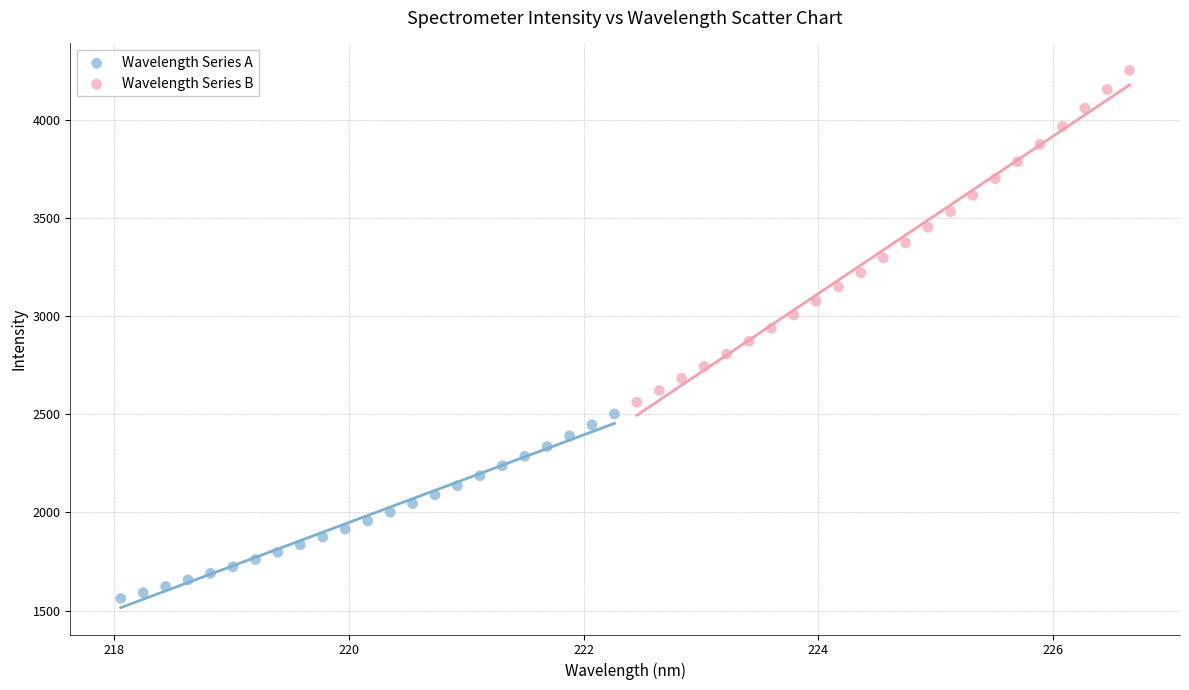

Which series has the largest Y range (max minus min)?

Wavelength Series B